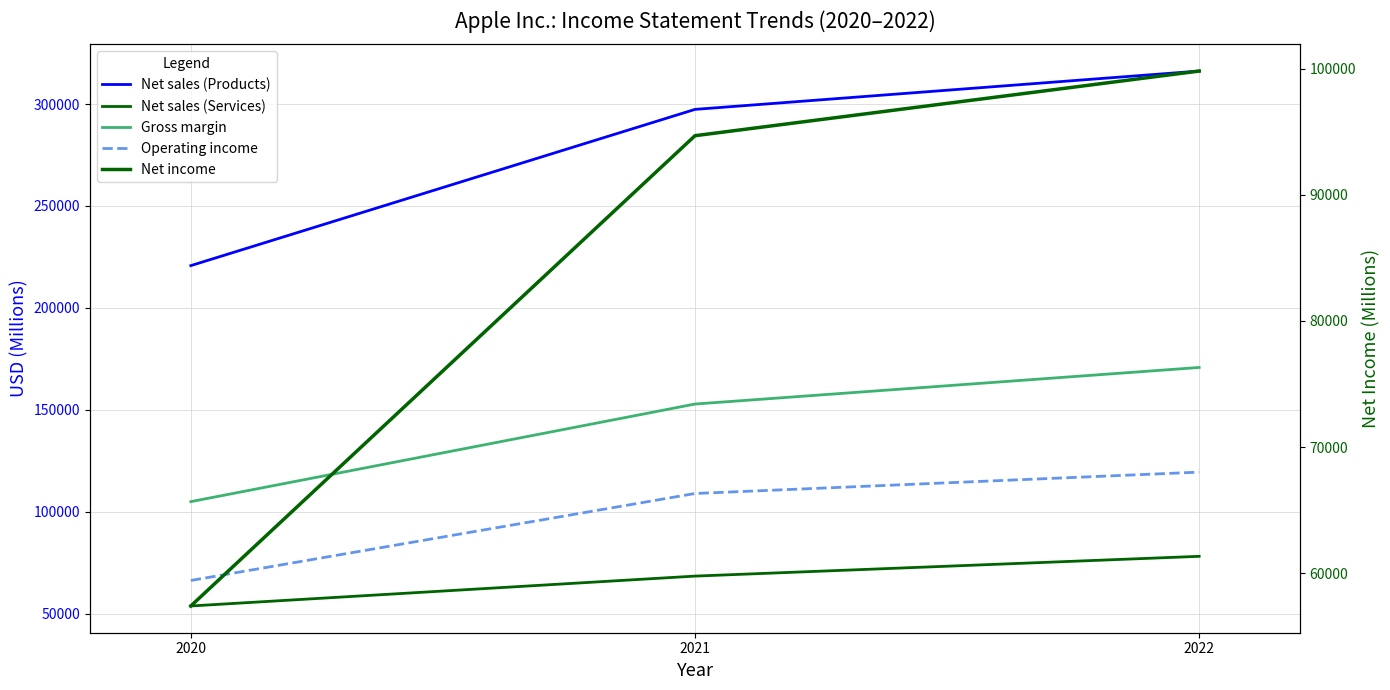

How many values in the Net sales (Services) series exceed 68425?

1